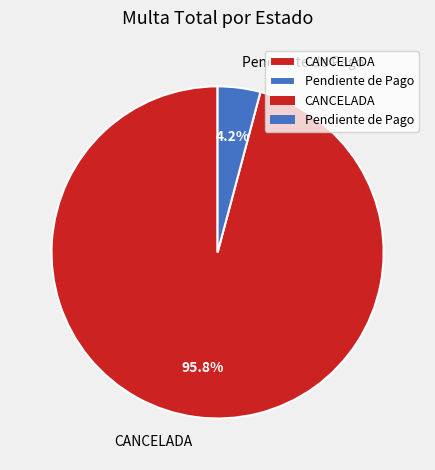

What percentage do CANCELADA and Pendiente de Pago together represent?

100.0%